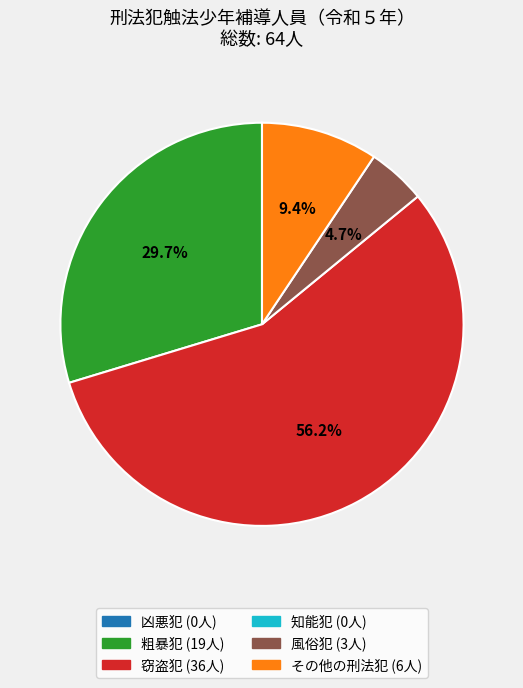

Is there any slice that represents more than half of the pie?

Yes